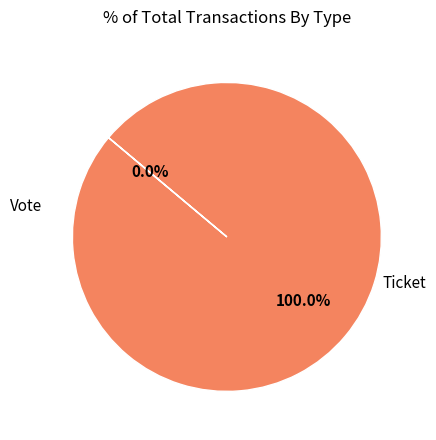

Count the number of slices in the pie.

2